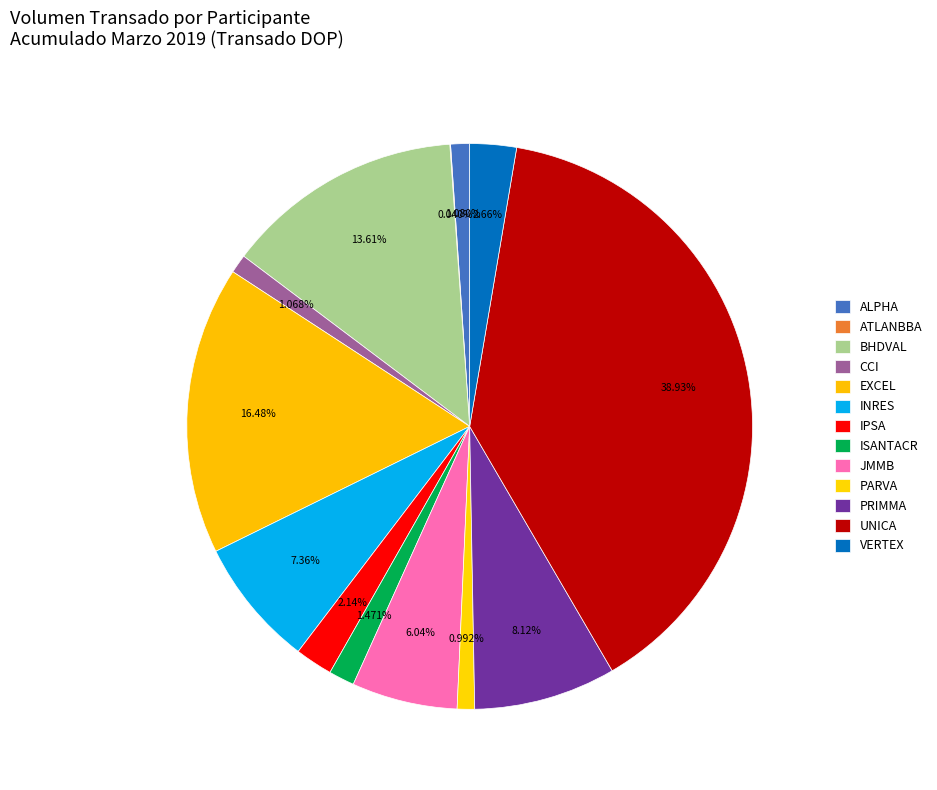

Rank the categories by value from highest to lowest.

UNICA, EXCEL, BHDVAL, PRIMMA, INRES, JMMB, VERTEX, IPSA, ISANTACR, ALPHA, CCI, PARVA, ATLANBBA